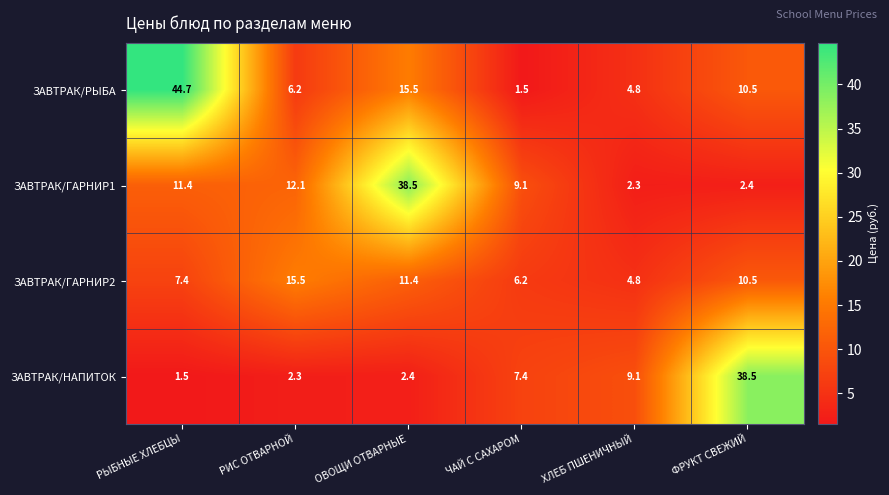

At which category is the sum across all series the highest?

ОВОЩИ ОТВАРНЫЕ